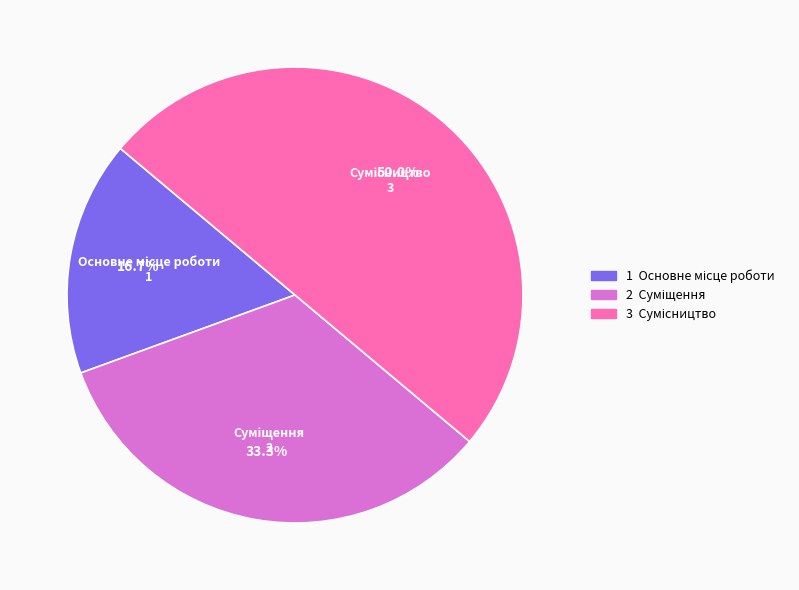

To the nearest percent, what is the average slice percentage?

33%